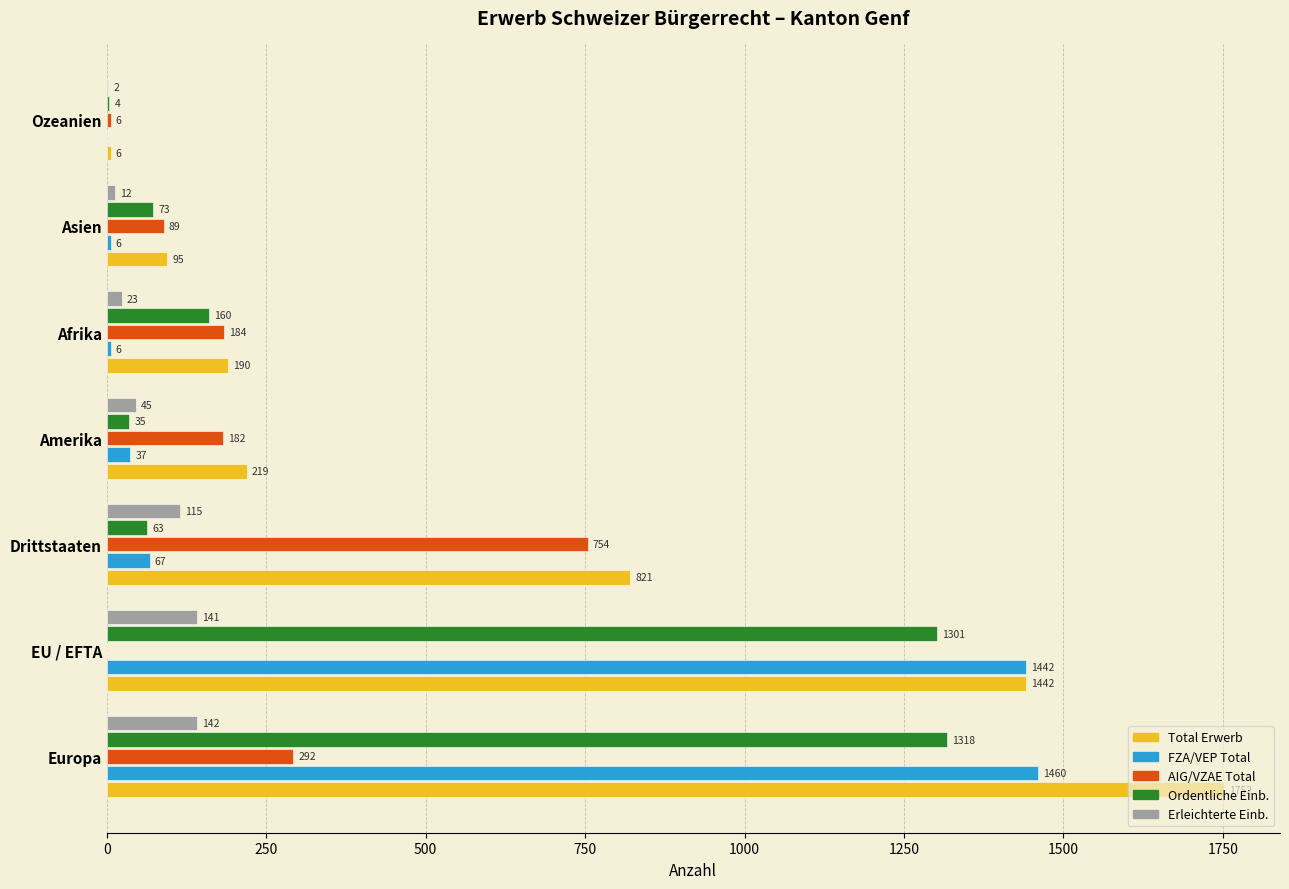

How many positive values does the AIG/VZAE Total series have?

6